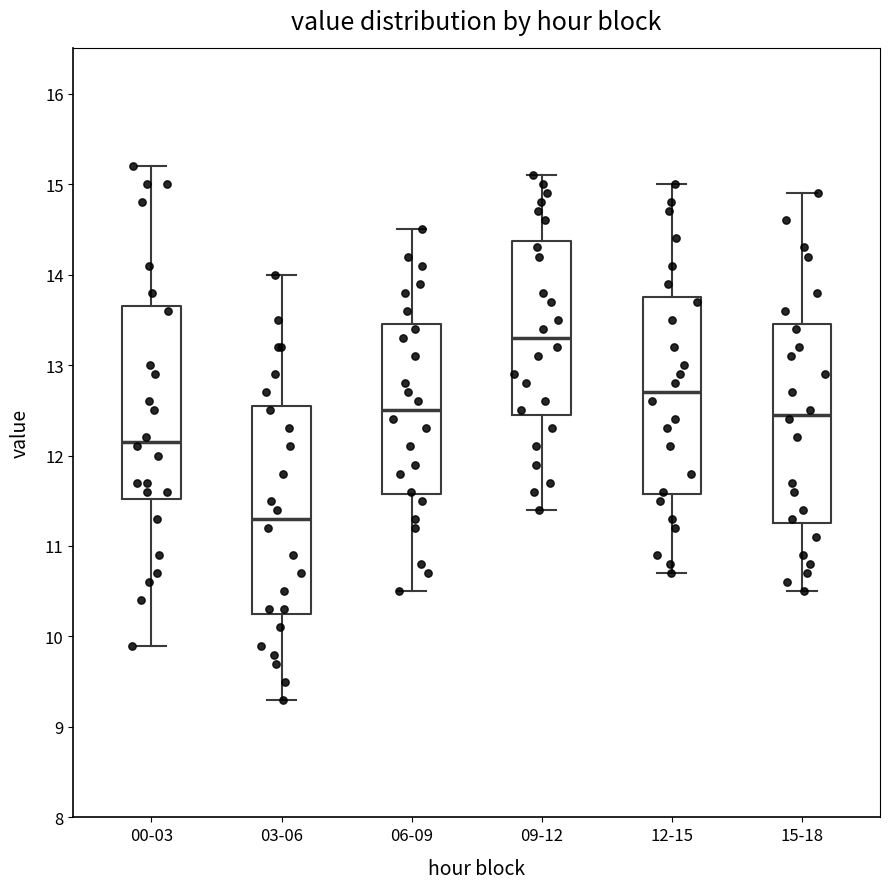

Reading left to right, transcribe this box plot: for each box, give where its median line is, the range the box spans, and where its two whiskers end, as read against the y-axis. The values are not printed on the chart, so give them approximately, as read against the axis.

00-03: median 12.2, box 11.5 to 13.7, whiskers 9.9 to 15.2
03-06: median 11.3, box 10.3 to 12.6, whiskers 9.3 to 14.0
06-09: median 12.5, box 11.6 to 13.5, whiskers 10.5 to 14.5
09-12: median 13.3, box 12.5 to 14.4, whiskers 11.4 to 15.1
12-15: median 12.7, box 11.6 to 13.8, whiskers 10.7 to 15.0
15-18: median 12.5, box 11.3 to 13.5, whiskers 10.5 to 14.9